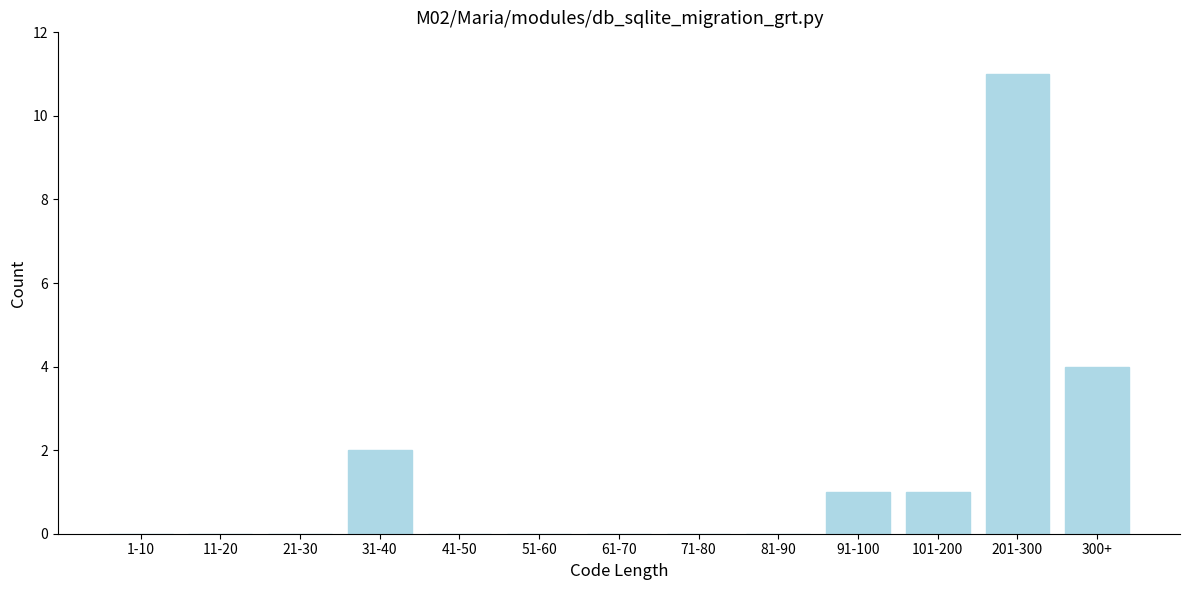

Reading left to right, extract all data points from this chart.

1-10=0	11-20=0	21-30=0	31-40=2	41-50=0	51-60=0	61-70=0	71-80=0	81-90=0	91-100=1	101-200=1	201-300=11	300+=4